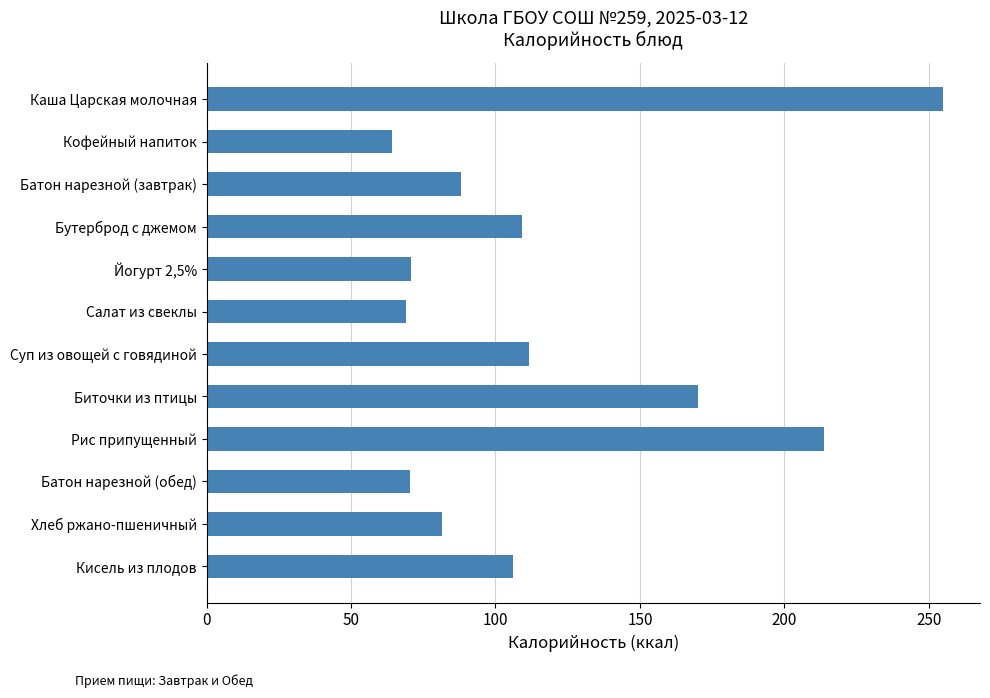

What is the label of the 5th bar from the bottom?

Биточки из птицы